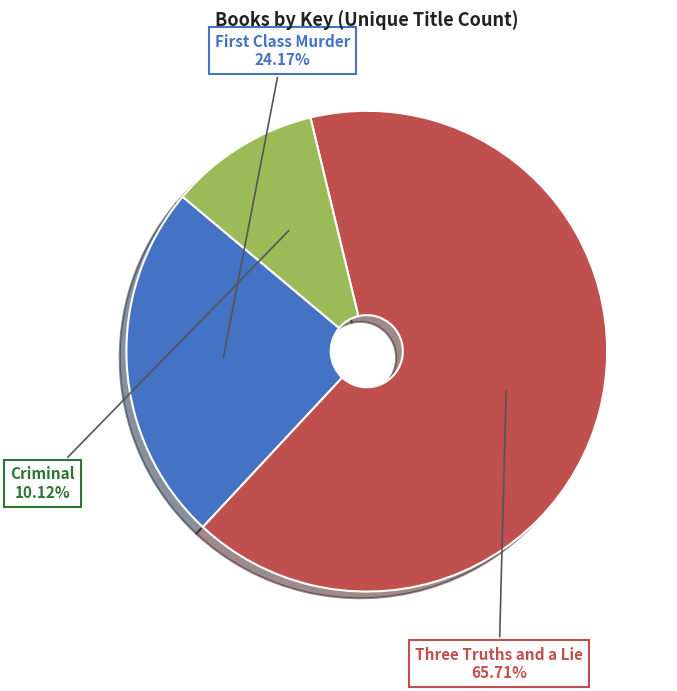

Which slice represents more than half of the pie?

Three Truths and a Lie